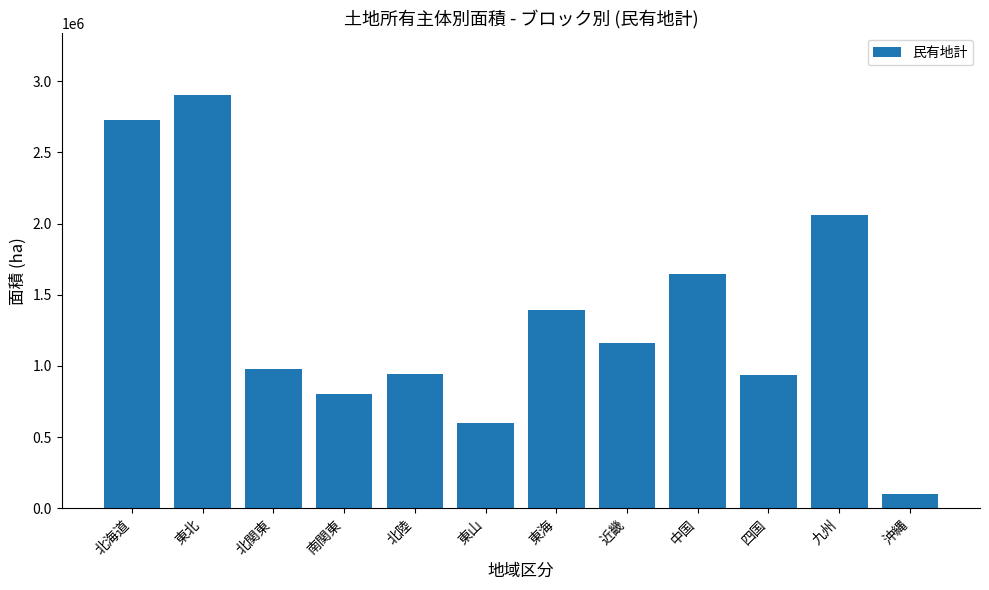

What is the ratio of the value at 北陸 to the value at 四国?

1.0